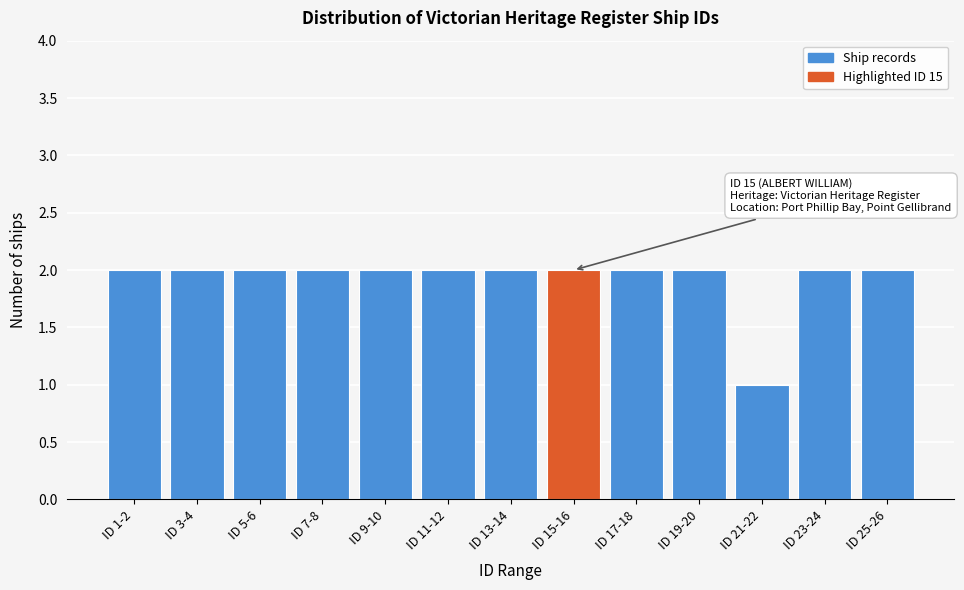

Reading left to right, transcribe all the data shown in this chart.

2	2	2	2	2	2	2	2	2	2	1	2	2